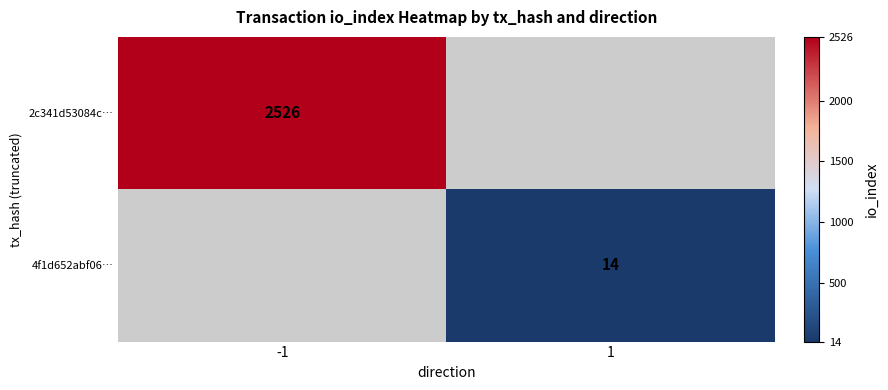

The value of 2c341d53084c… at -1 is 4031.5. True or false?

False